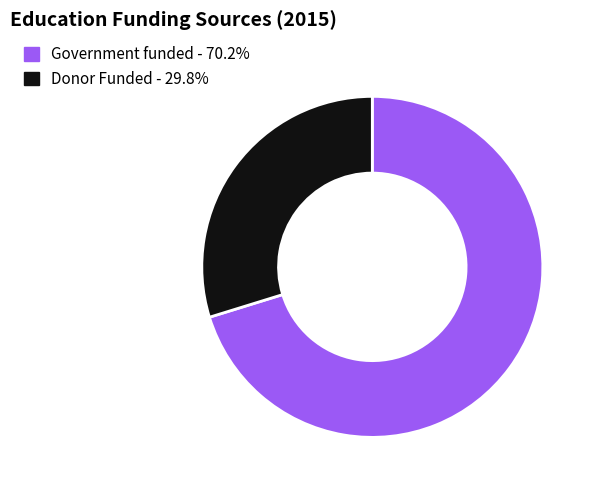

Do Donor Funded and Government funded together represent more than half of the pie?

Yes